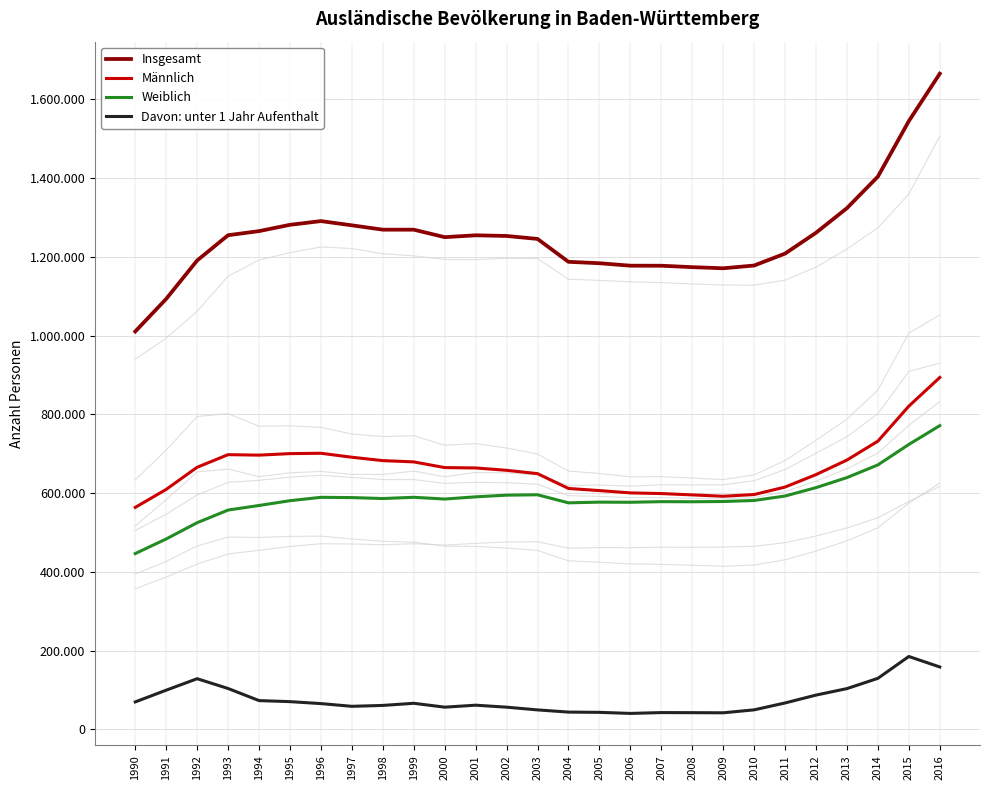

Where is the first local minimum for Insgesamt?

2000